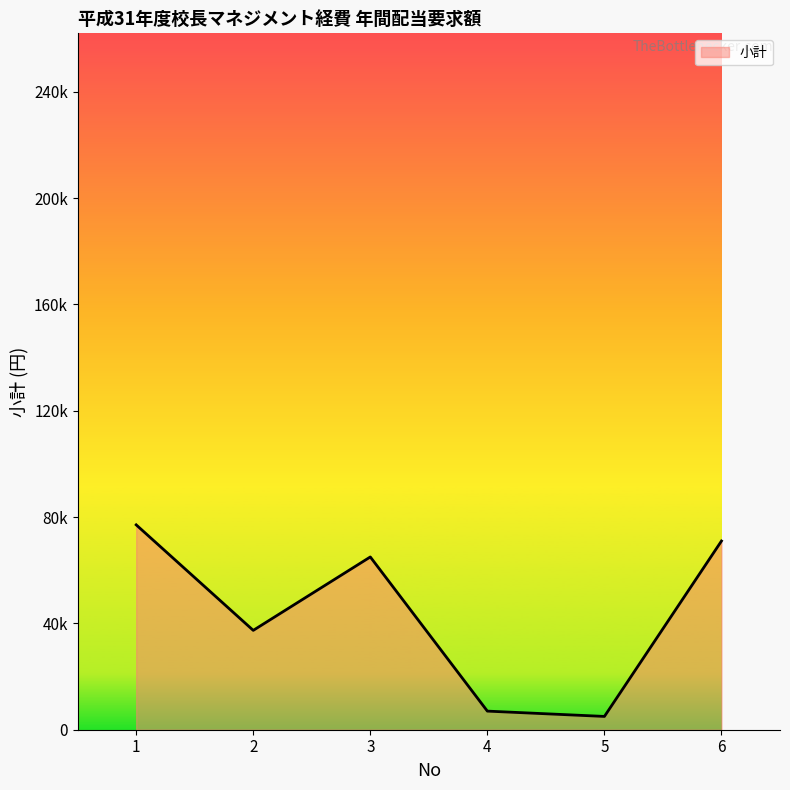

Does the chart have visible grid lines?

No